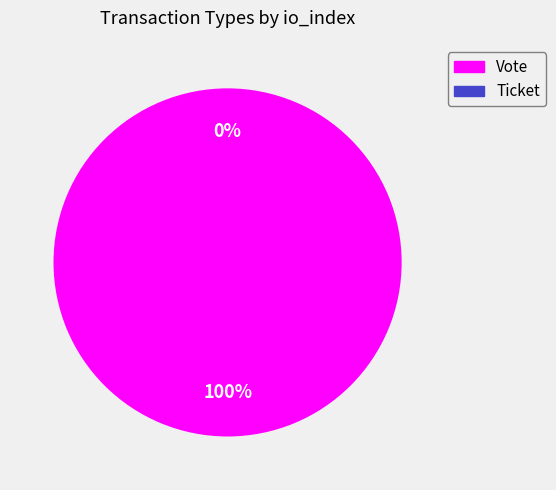

Is there a majority slice in this chart?

Yes